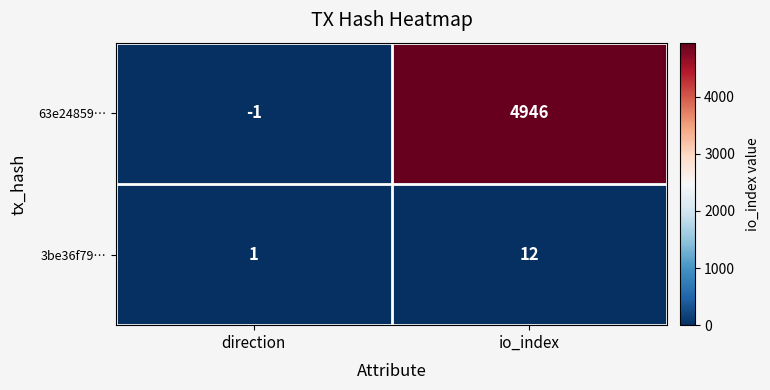

At which category is the sum across all series the highest?

io_index